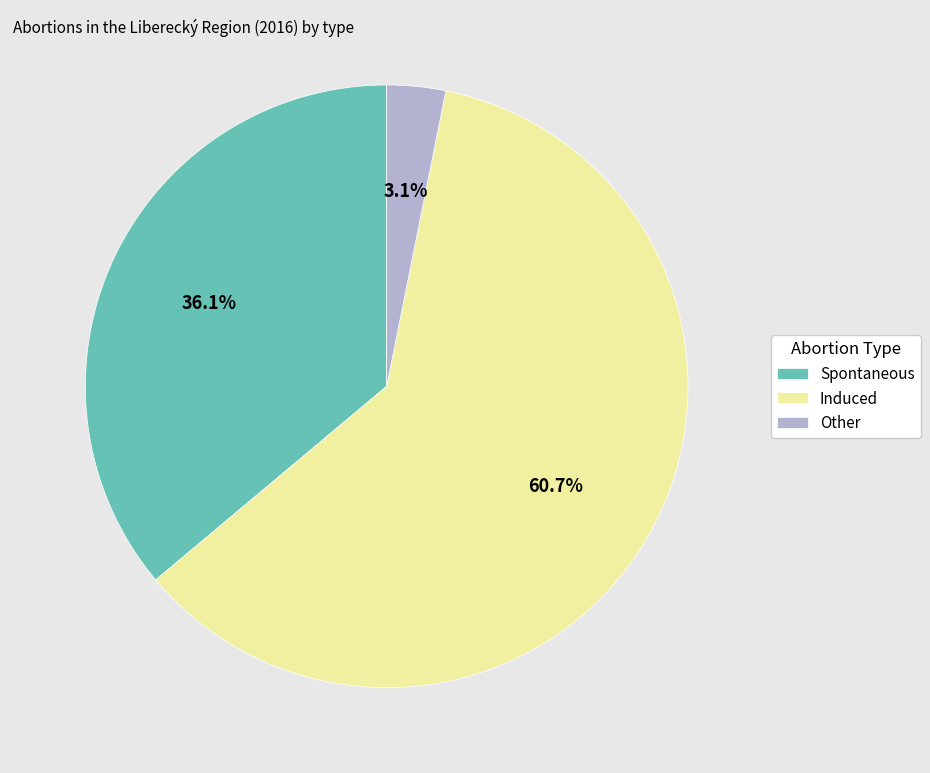

How many slices are in this pie chart?

3